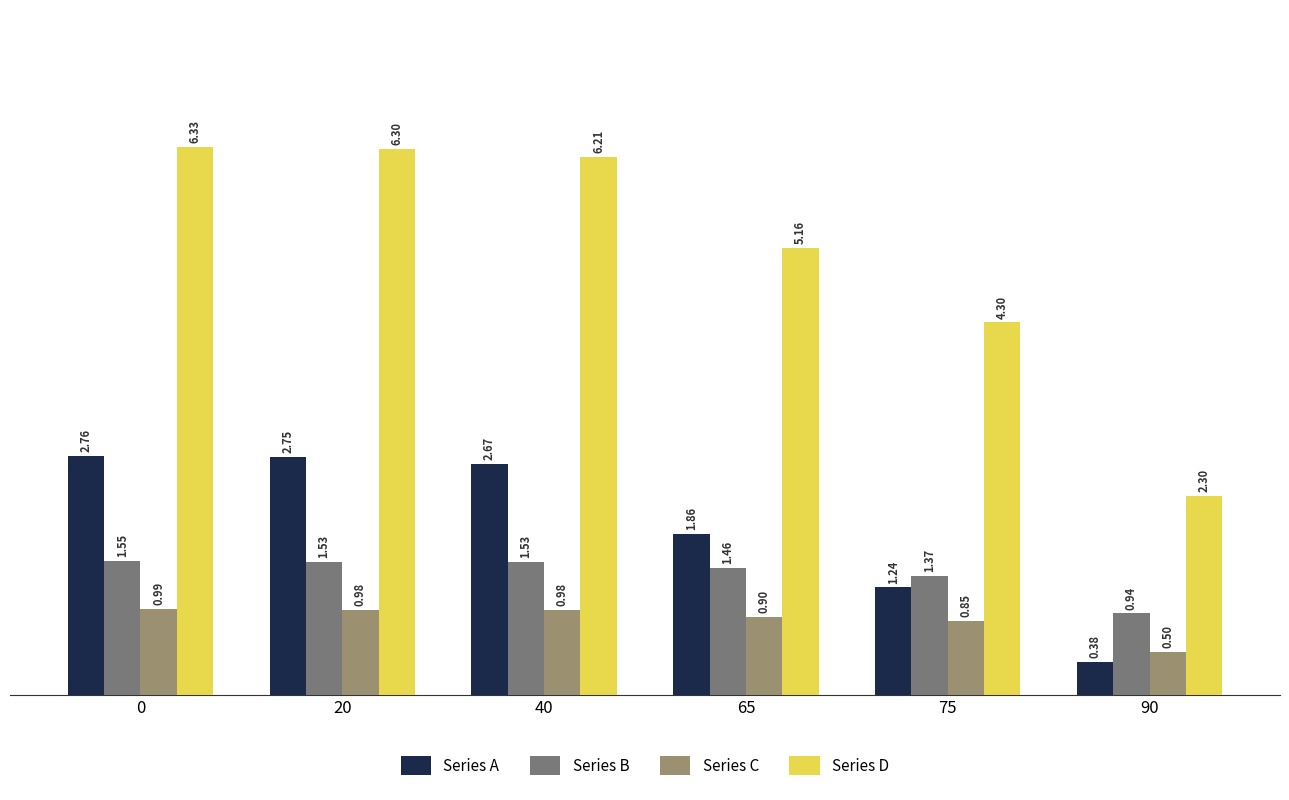

List the series in order of their peak value, highest first.

Series D, Series A, Series B, Series C